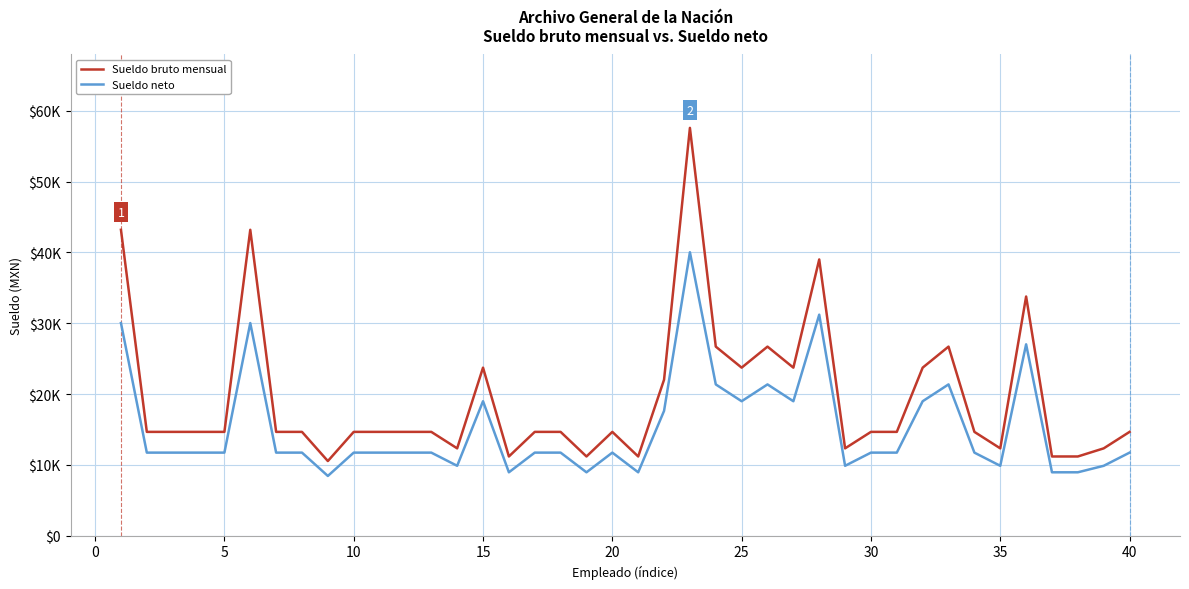

True or false: Sueldo bruto mensual and Sueldo neto intersect in this chart.

False